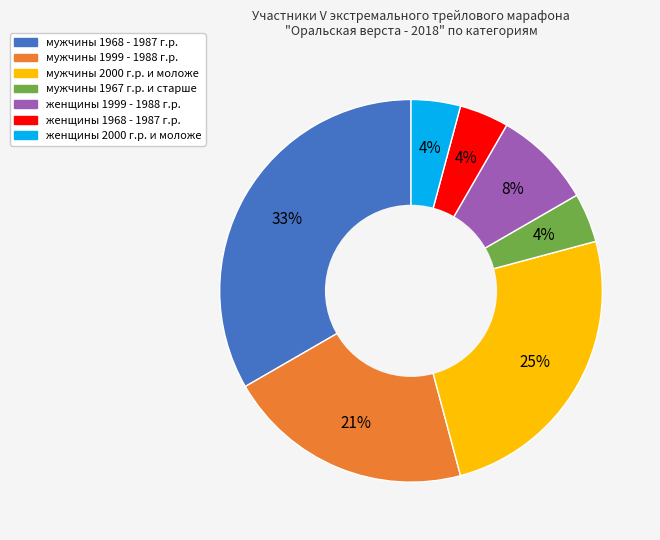

What is the ratio of the value at мужчины 1967 г.р. и старше to the value at женщины 1999 - 1988 г.р.?

0.5